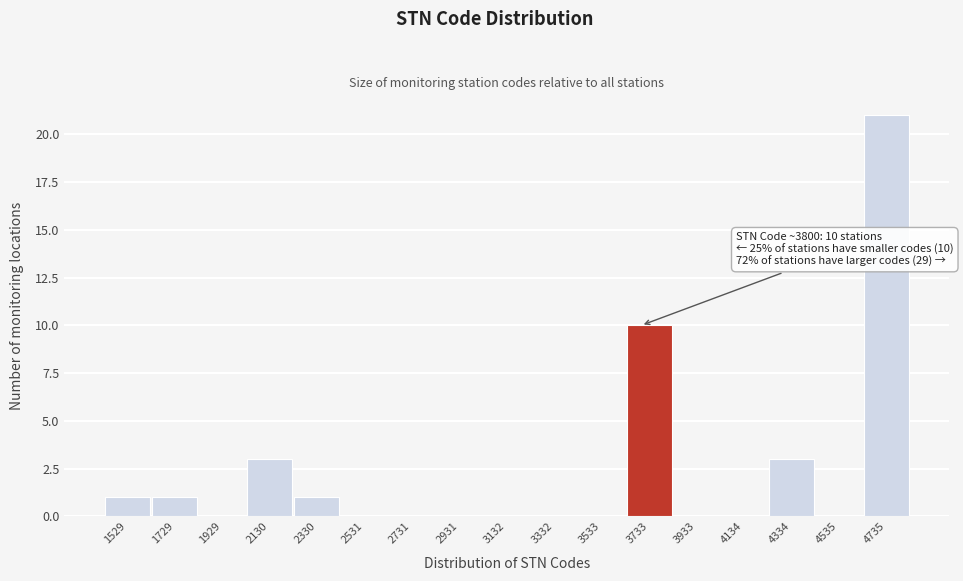

Reading left to right, extract all data points from this chart.

1529=1	1729=1	1929=0	2130=3	2330=1	2531=0	2731=0	2931=0	3132=0	3332=0	3533=0	3733=10	3933=0	4134=0	4334=3	4535=0	4735=21